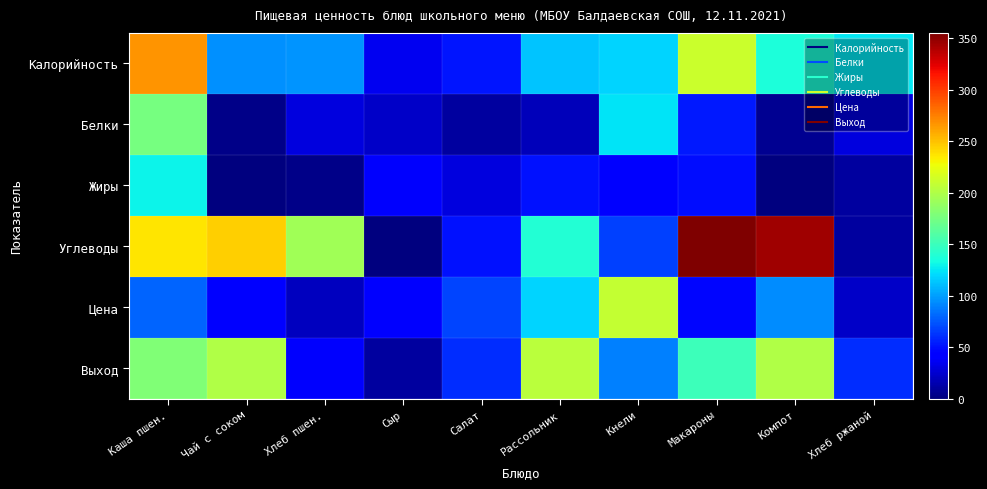

Rank the series by their maximum value, from highest to lowest.

Углеводы, Калорийность, Цена, Выход, Белки, Жиры